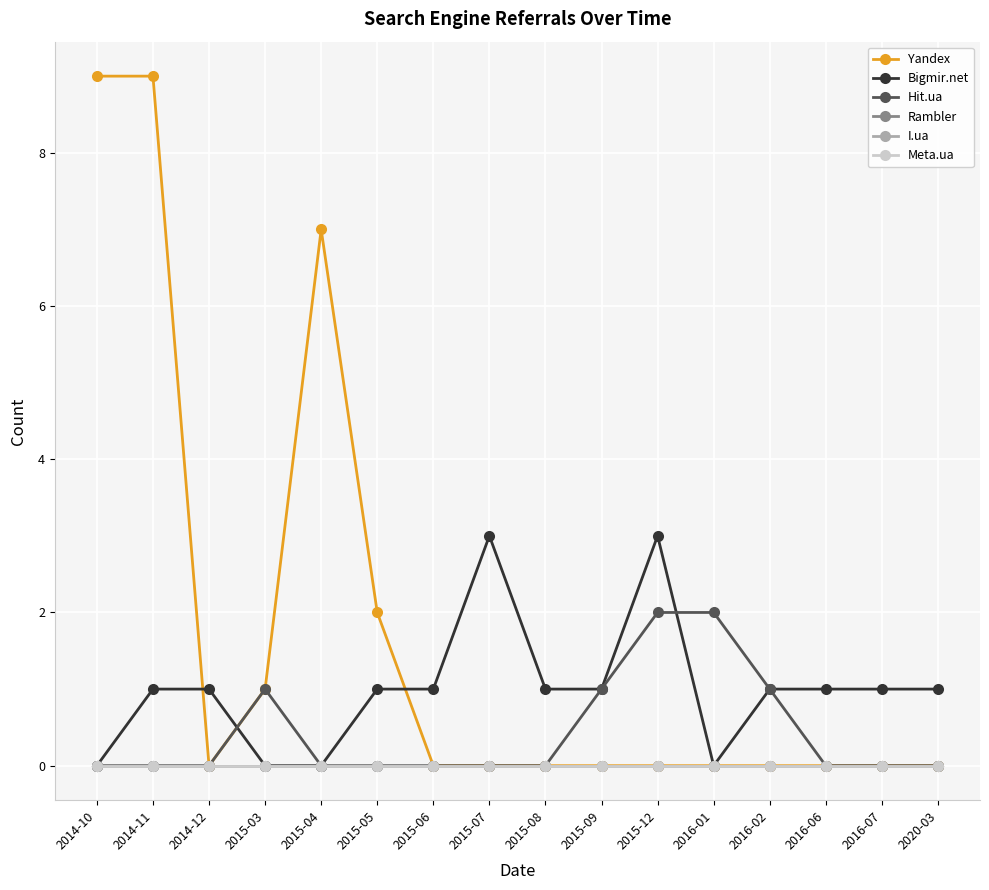

What is the difference between the second highest and second lowest values in the Bigmir.net series?

3